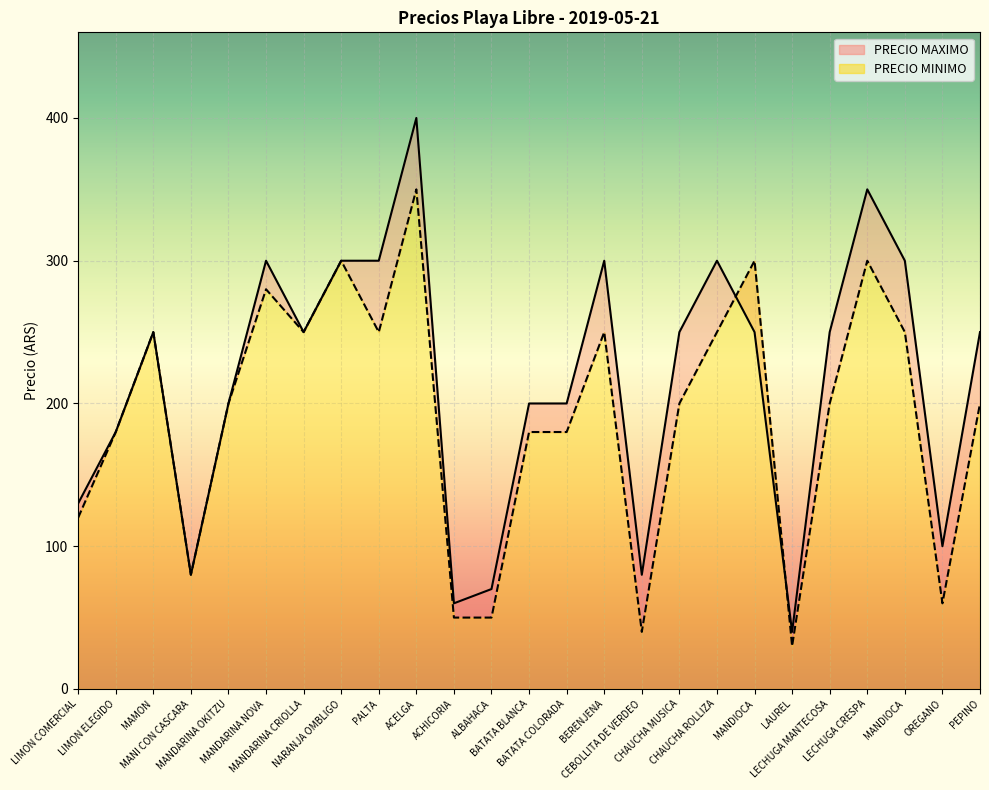

How many intersections are there between PRECIO MINIMO and PRECIO MAXIMO?

2